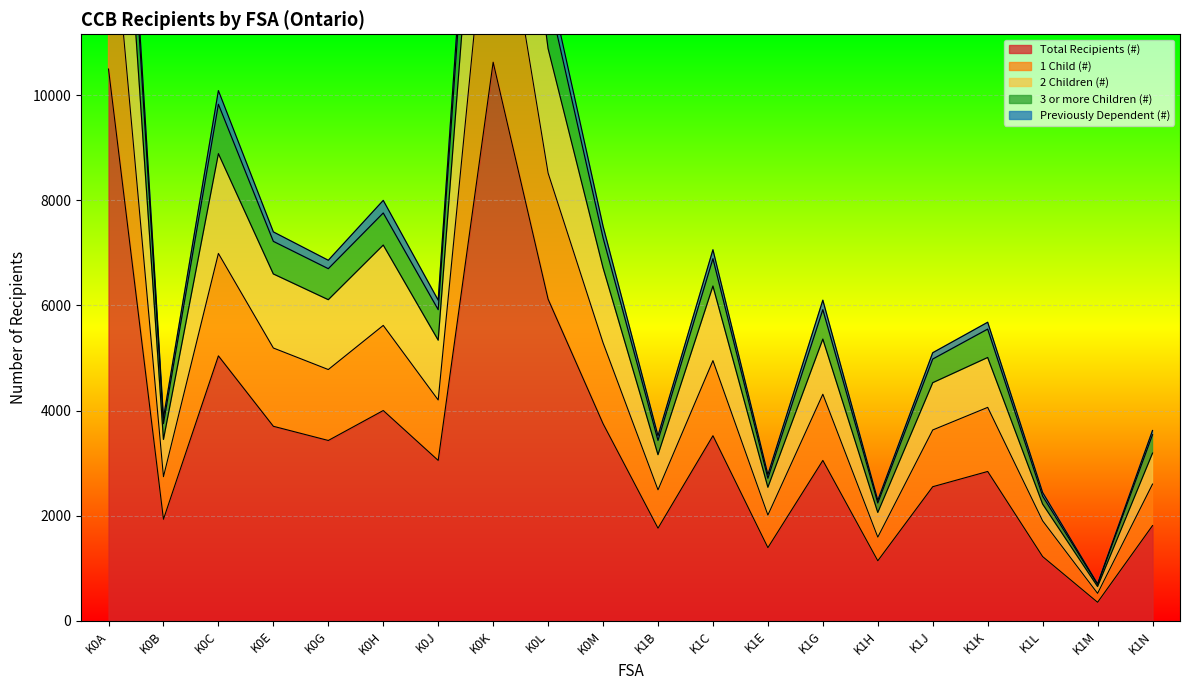

What is the label of the 7th point from the left?

K0J